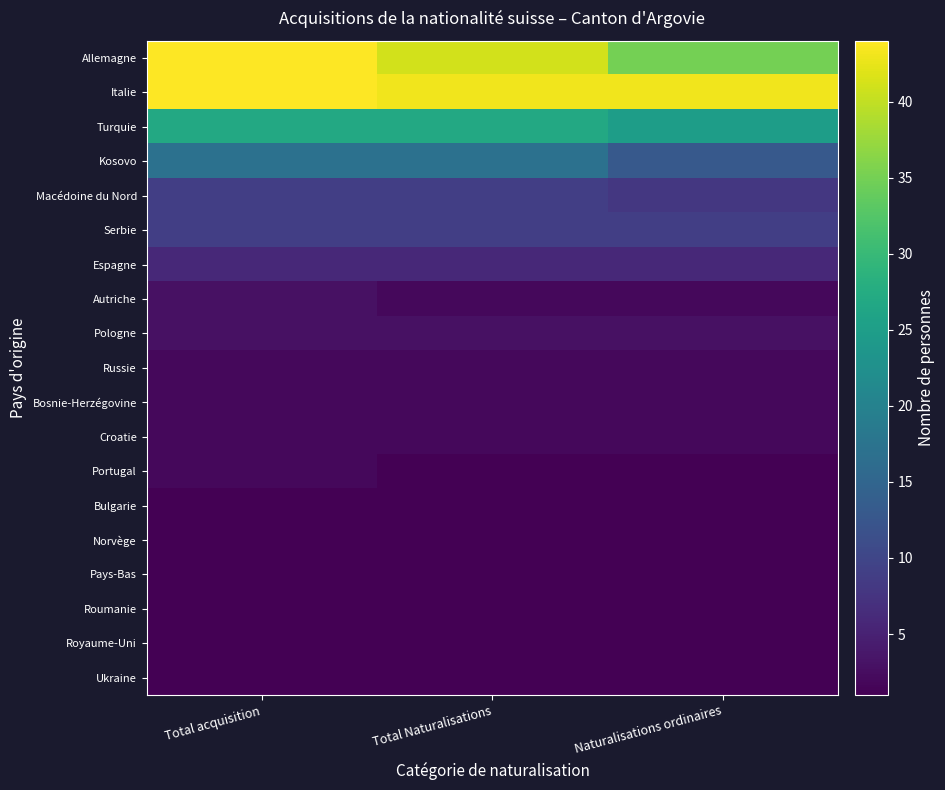

List the series in order of their peak value, highest first.

Allemagne, Italie, Turquie, Kosovo, Macédoine du Nord, Serbie, Espagne, Autriche, Pologne, Russie, Bosnie-Herzégovine, Croatie, Portugal, Bulgarie, Norvège, Pays-Bas, Roumanie, Royaume-Uni, Ukraine